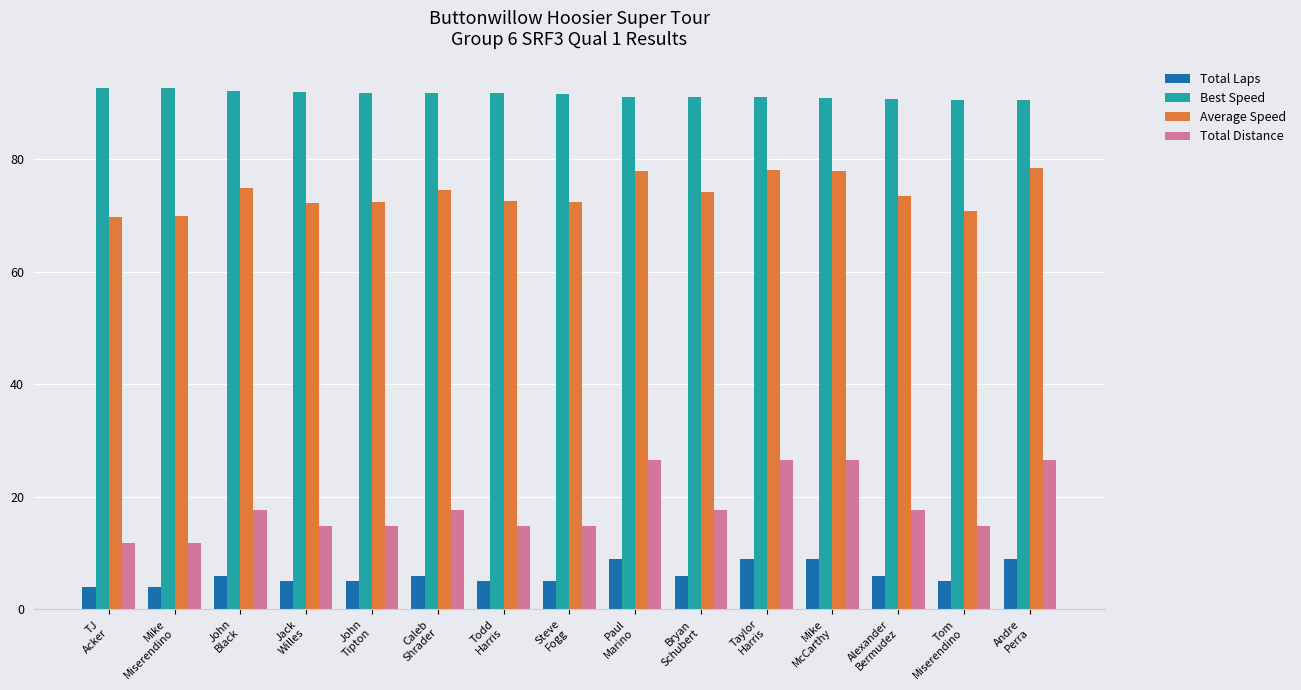

How many bars are there in each group?

4